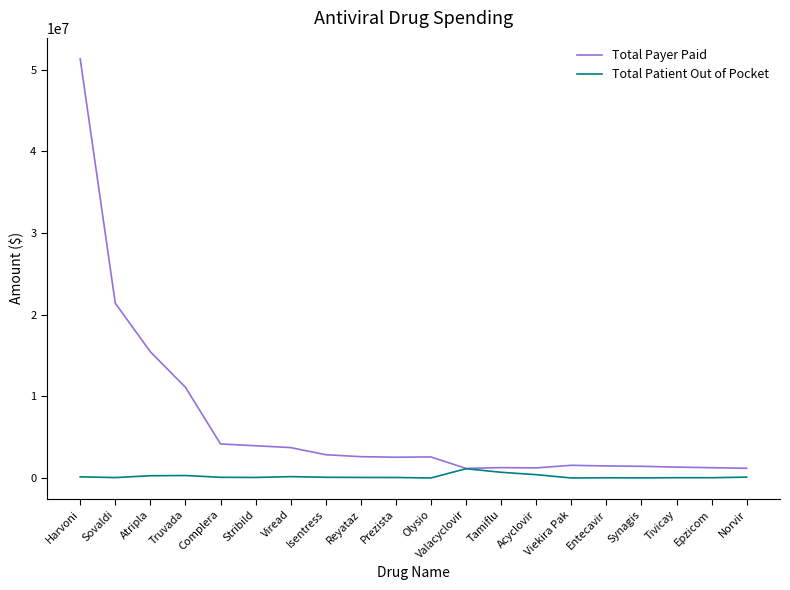

The Total Payer Paid series shows 1334008.6 at Tivicay. True or false?

True